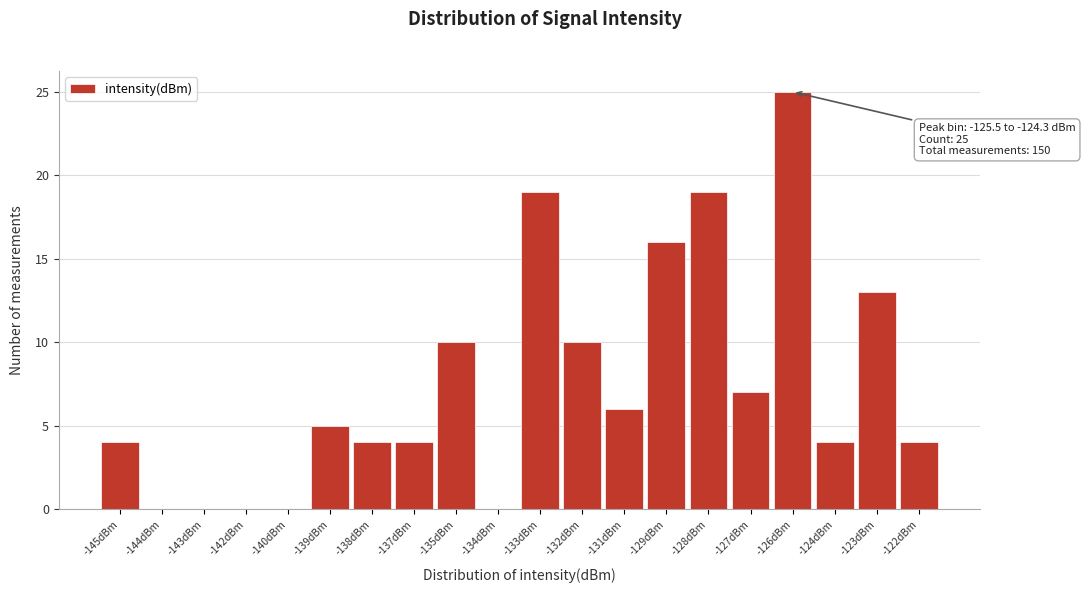

Reading right to left, extract all data points from this chart.

-122dBm=4	-123dBm=13	-124dBm=4	-126dBm=25	-127dBm=7	-128dBm=19	-129dBm=16	-131dBm=6	-132dBm=10	-133dBm=19	-134dBm=0	-135dBm=10	-137dBm=4	-138dBm=4	-139dBm=5	-140dBm=0	-142dBm=0	-143dBm=0	-144dBm=0	-145dBm=4